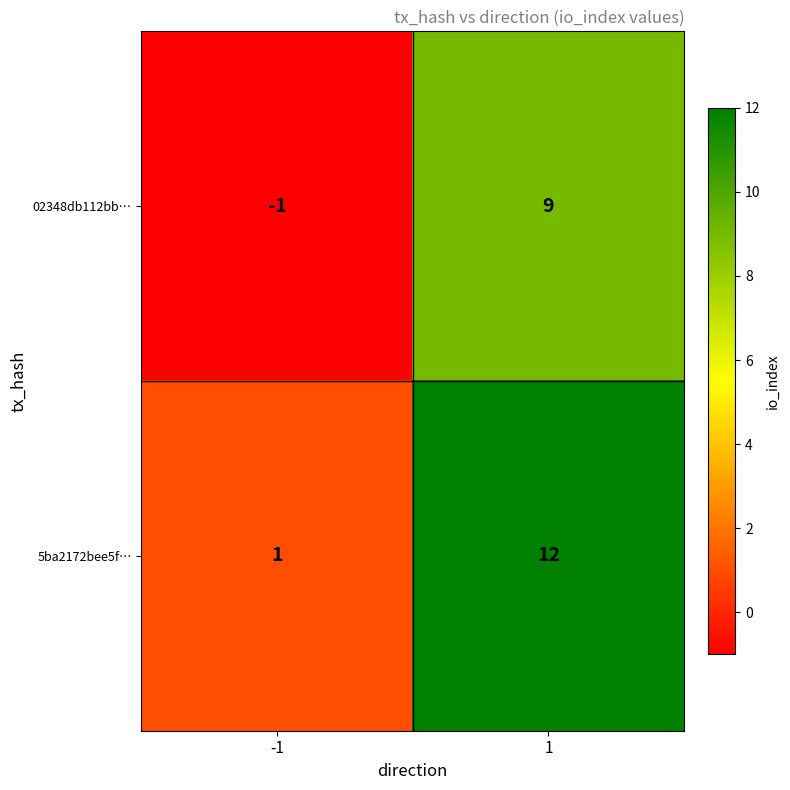

How many values in the 02348db112bb… series are below 9?

1